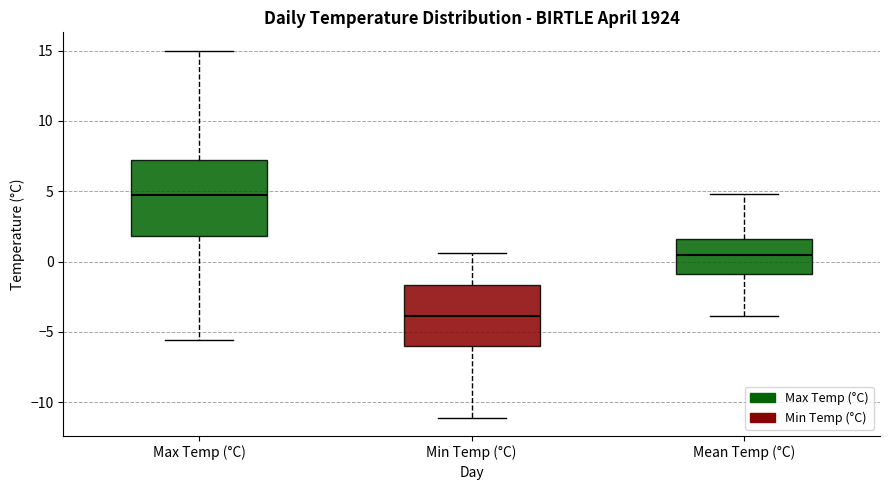

Which box's median line is the lowest?

Min Temp (°C)